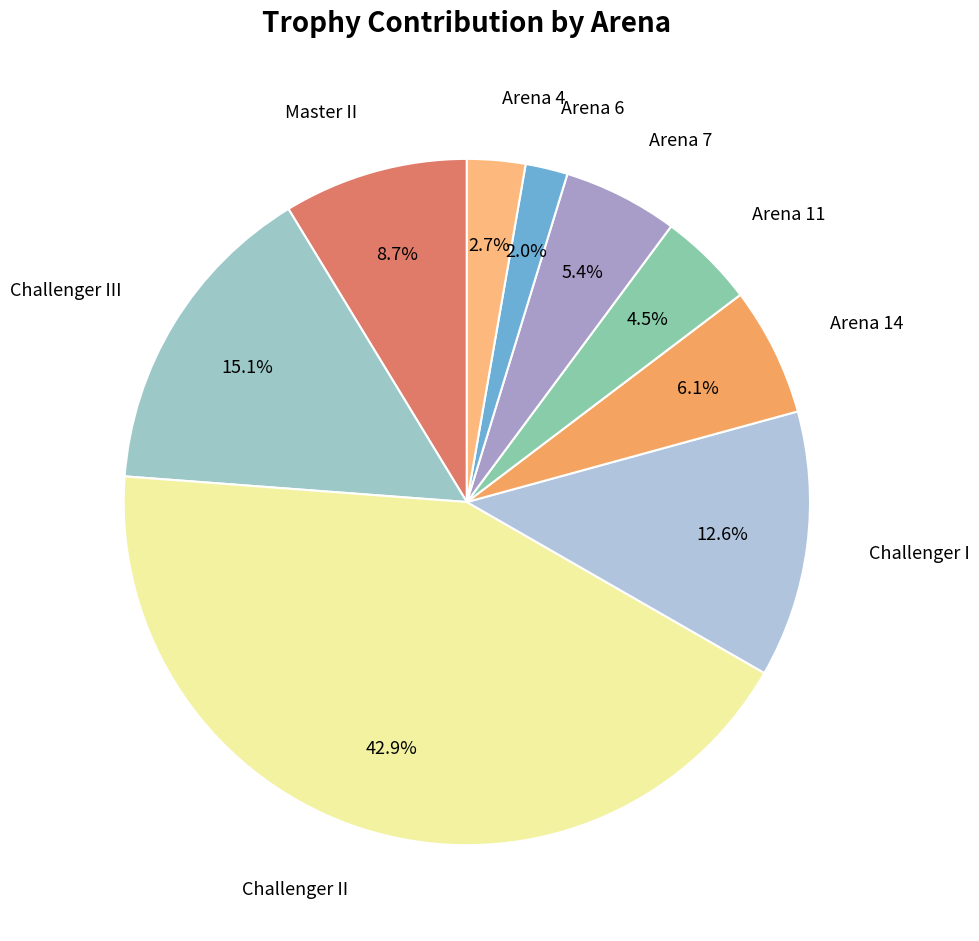

To the nearest percent, what is the difference between the largest and smallest slice percentages?

41%